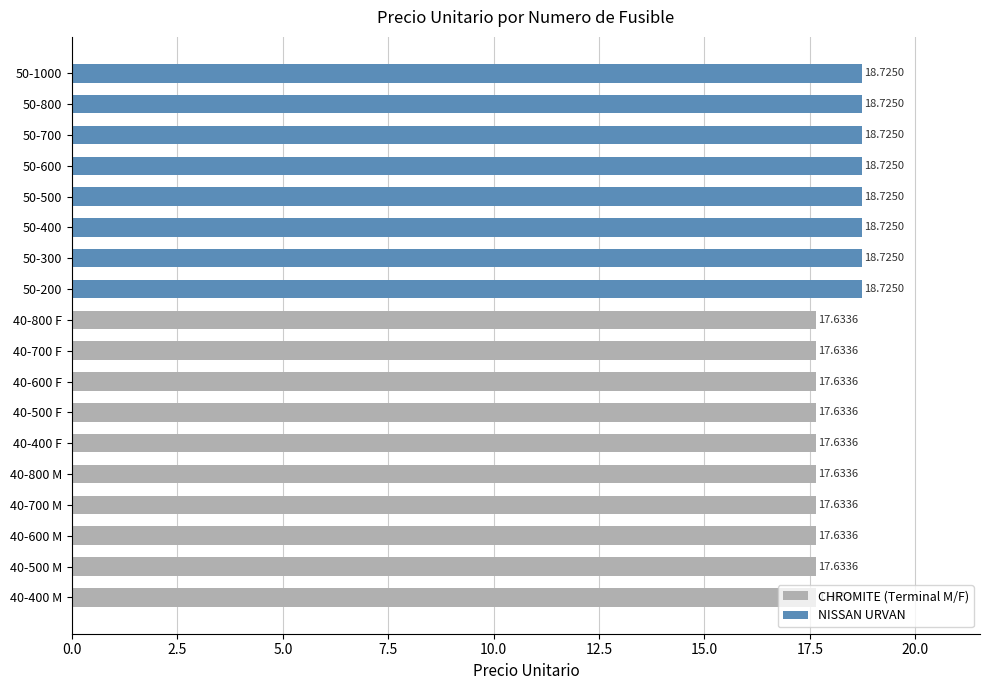

Does the chart contain stacked bars?

No